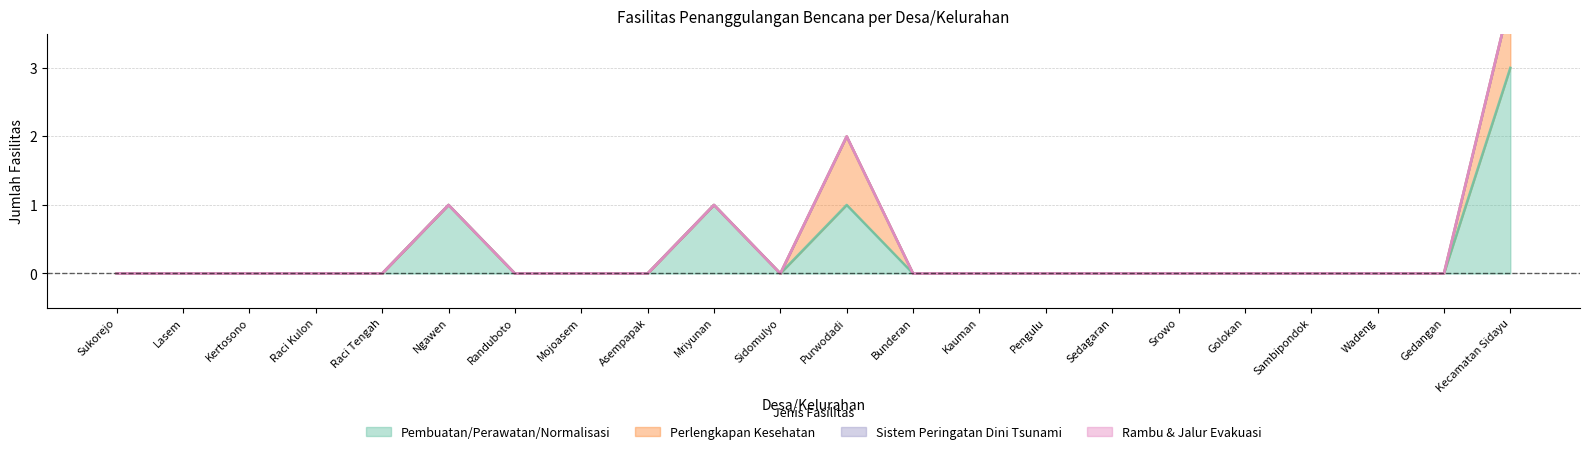

What position from the right is Sedagaran?

7